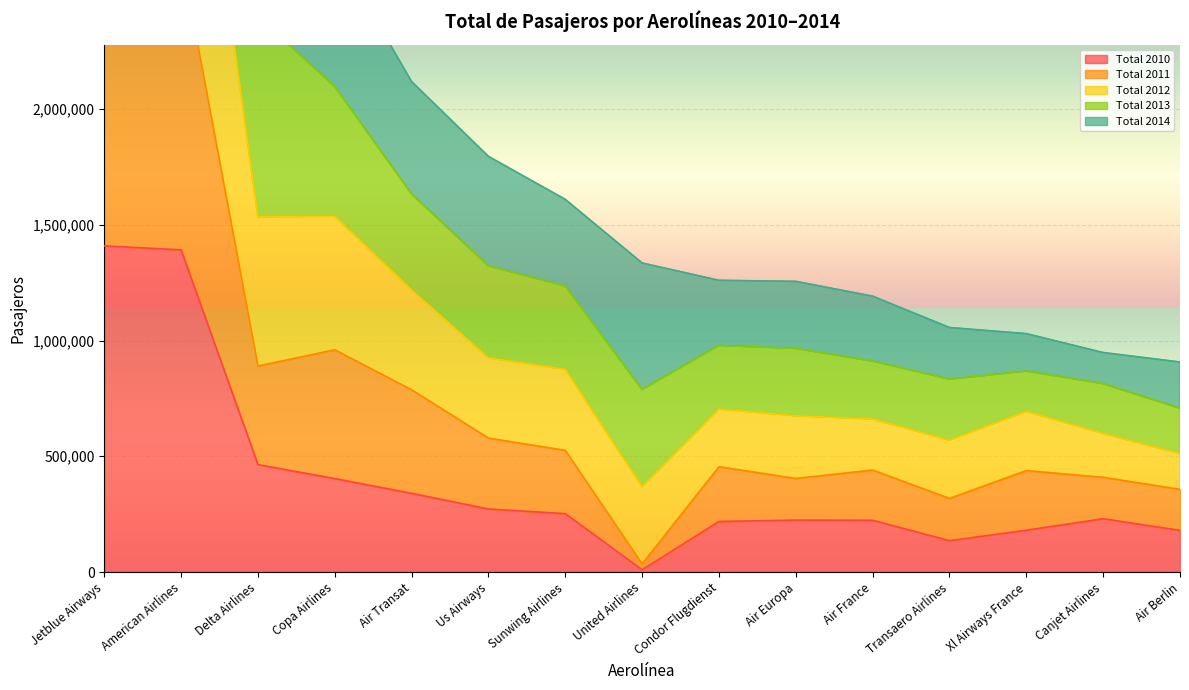

What is the maximum value shown in the chart?

8834272